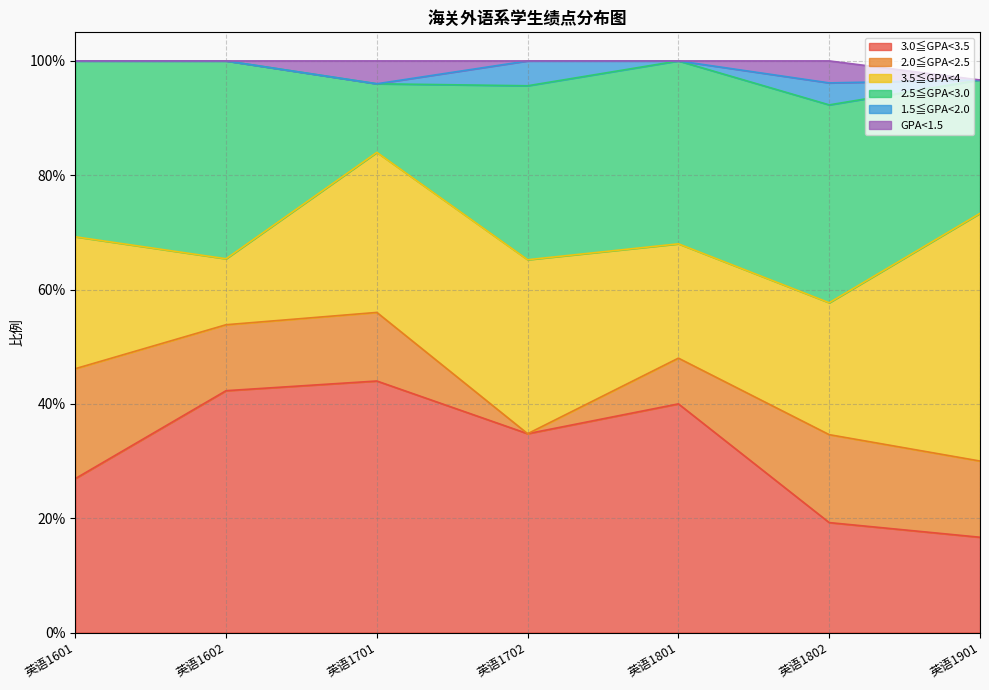

True or false: 3.5≦GPA<4 and GPA<1.5 cross at least once.

False